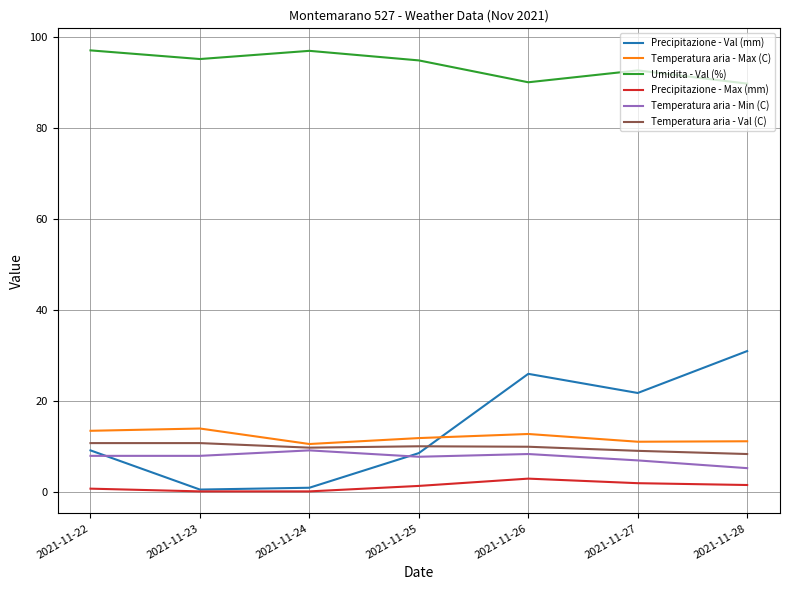

True or false: Precipitazione - Max (mm) and Temperatura aria - Max (C) intersect in this chart.

False